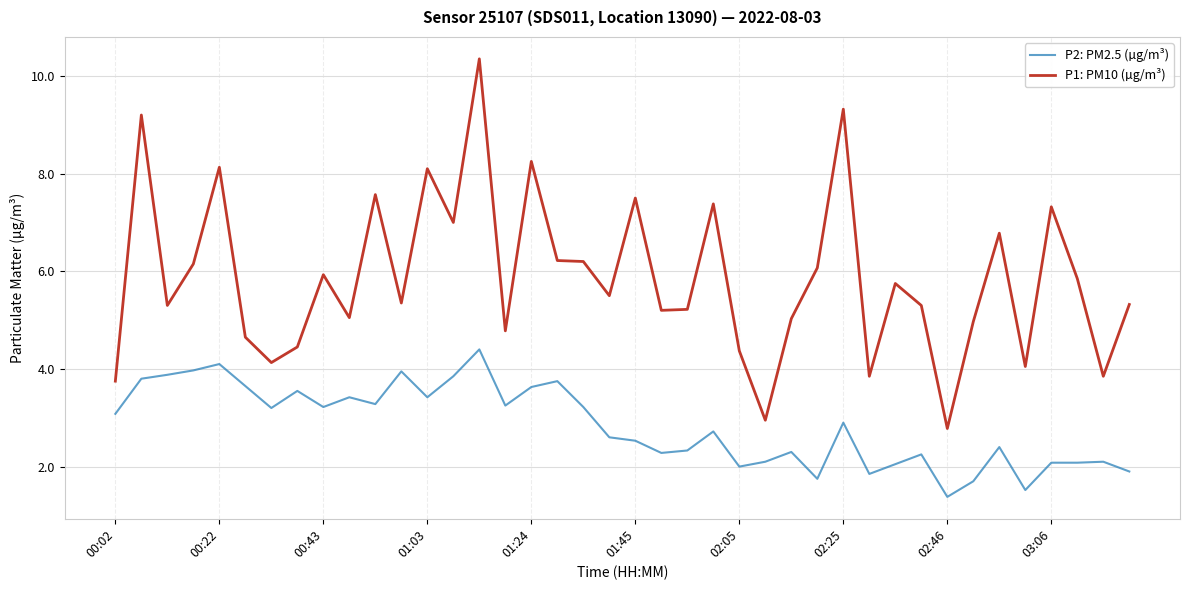

Rank the series by their average value, from highest to lowest.

P1: PM10 (µg/m³), P2: PM2.5 (µg/m³)